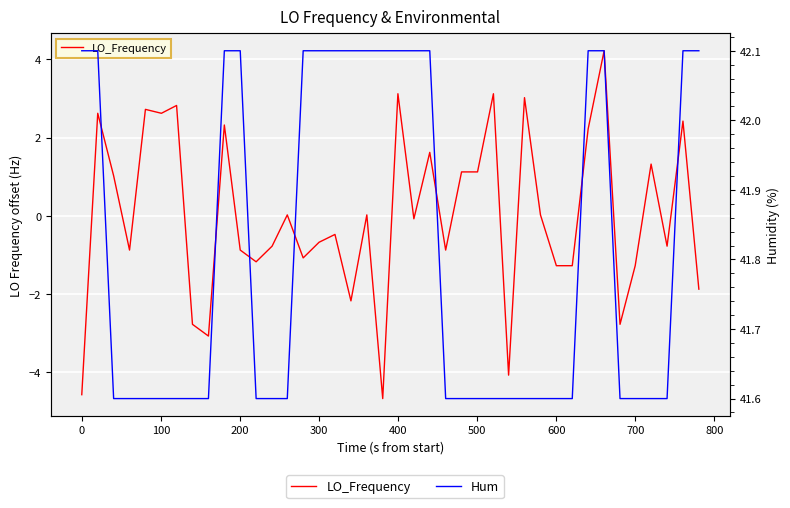

What is the greatest value displayed?

42.1